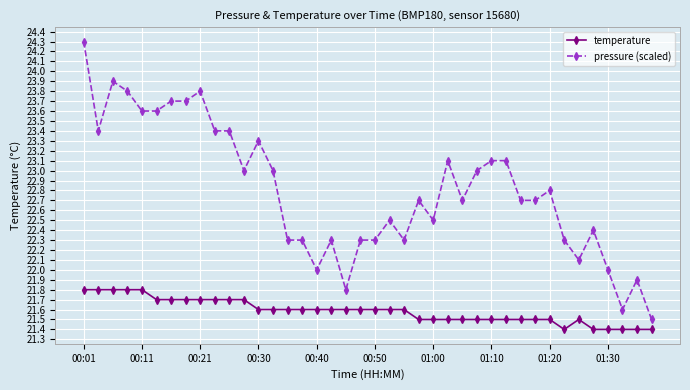

Which series has the largest total across all categories?

pressure (scaled)